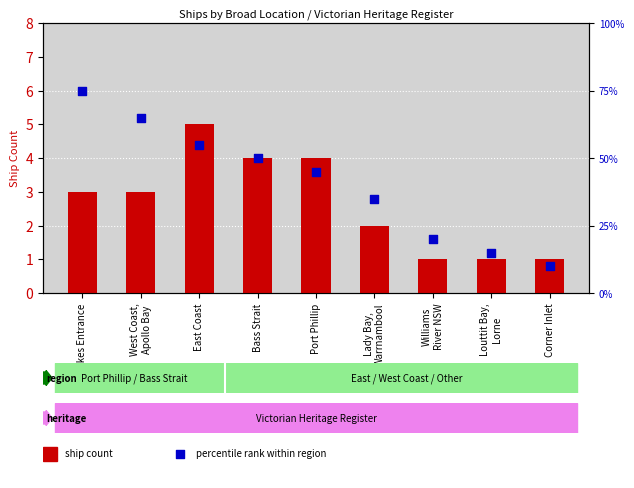

Is the value of percentile rank within region at Williams
River NSW greater than the value of ship count at West Coast,
Apollo Bay?

Yes